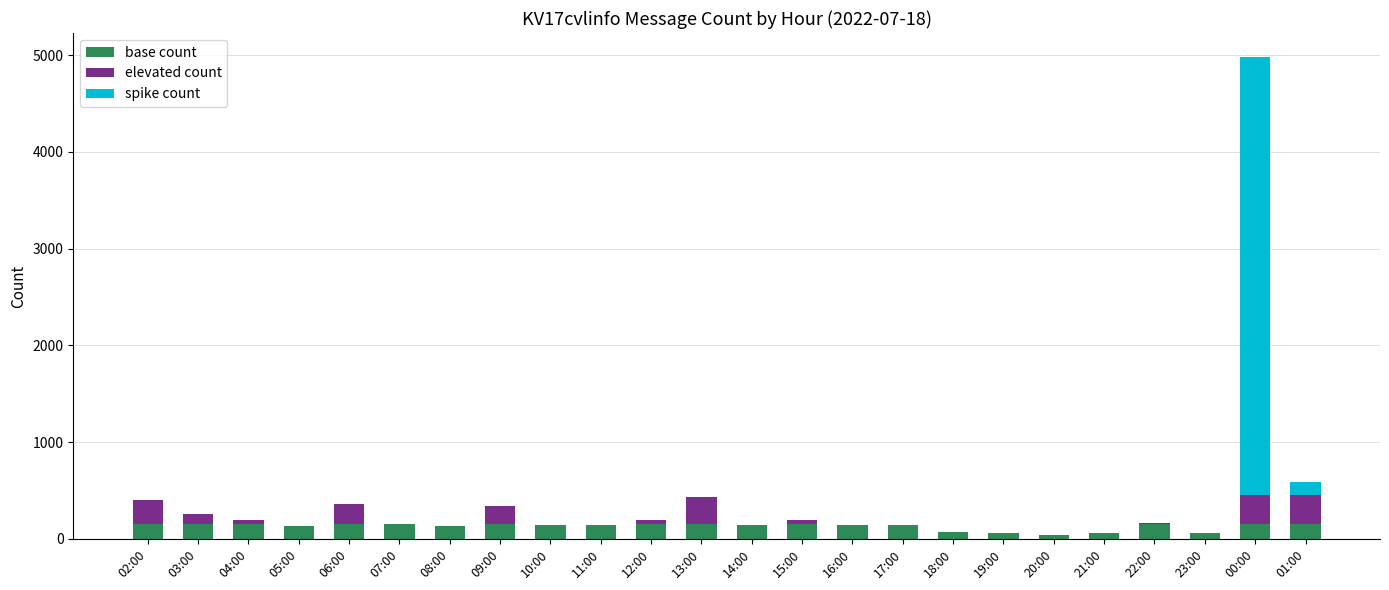

At which category is the sum across all series the highest?

00:00